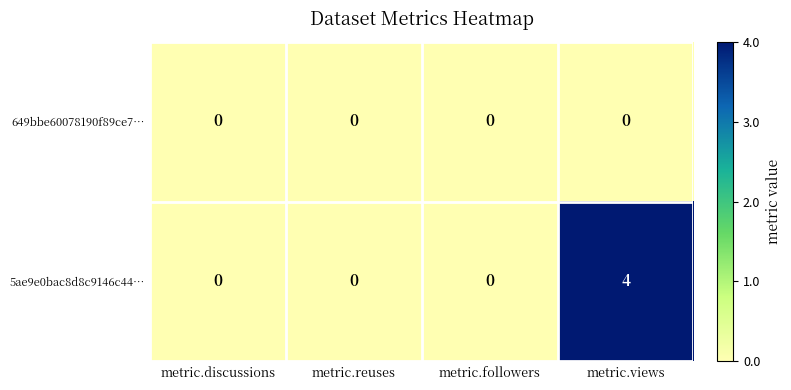

Is the value of 5ae9e0bac8d8c9146c44… at metric.views greater than the value of 649bbe60078190f89ce7… at metric.views?

Yes